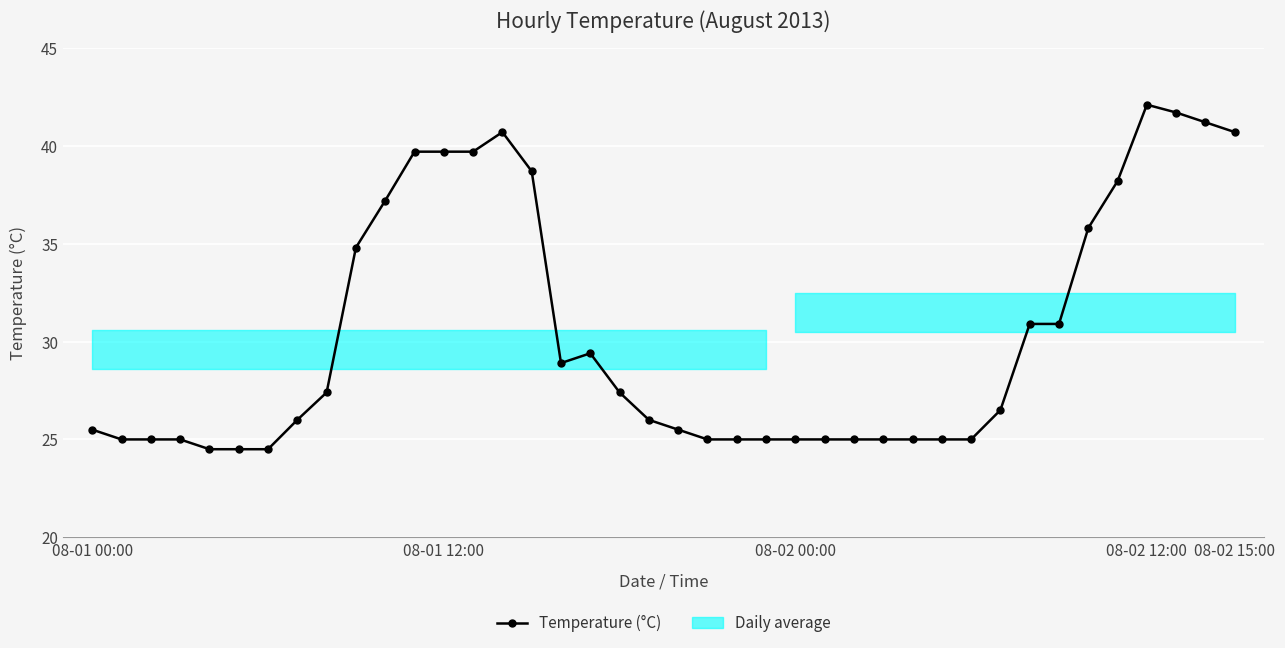

What position from the left is 19?

20